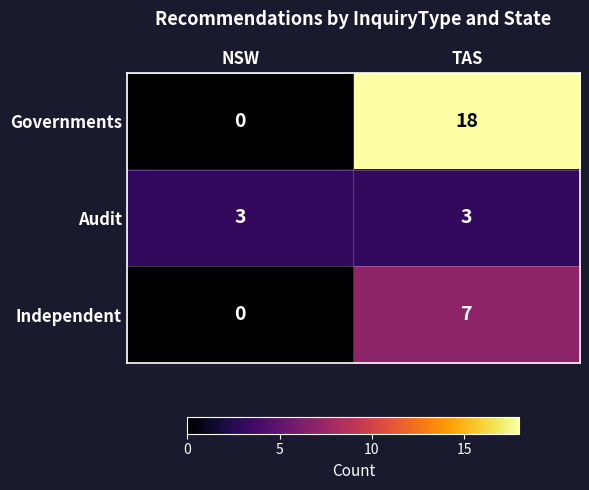

True or false: Governments has a value of 0 at NSW.

True